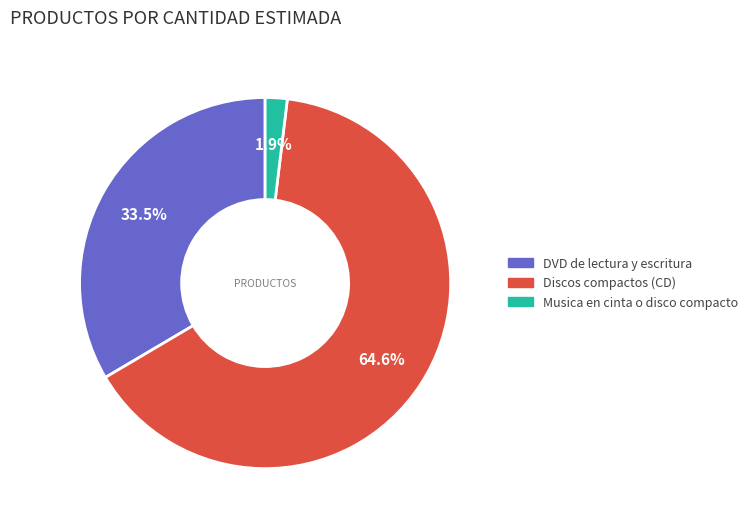

Is there a majority slice in this chart?

Yes